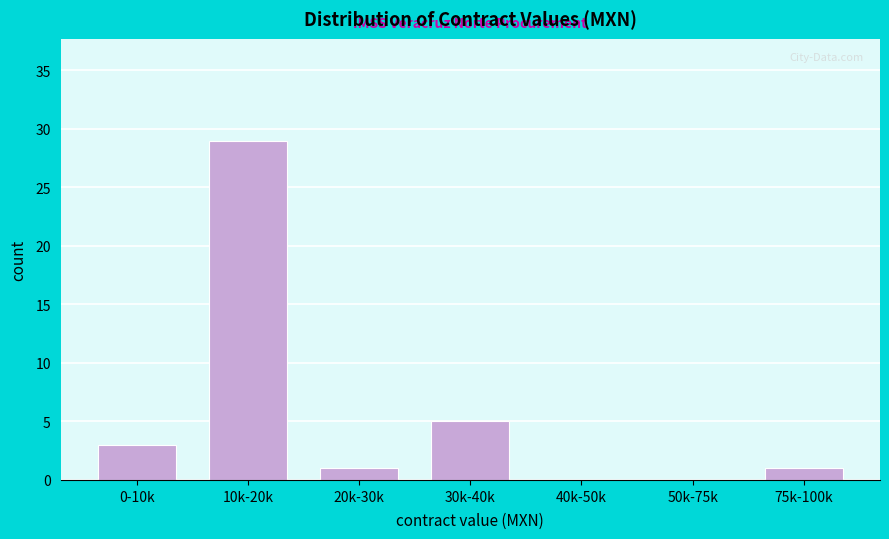

Reading left to right, extract all data points from this chart.

0-10k=3	10k-20k=29	20k-30k=1	30k-40k=5	40k-50k=0	50k-75k=0	75k-100k=1